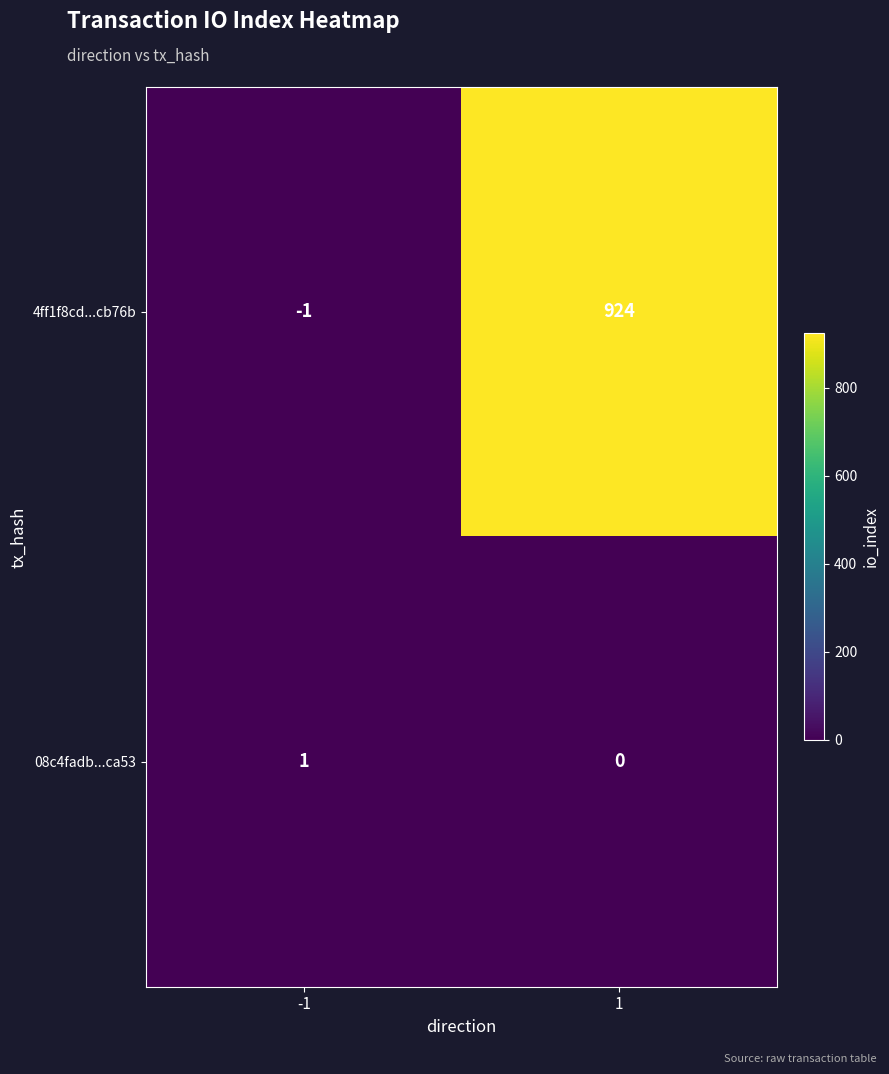

What is the greatest value displayed?

924